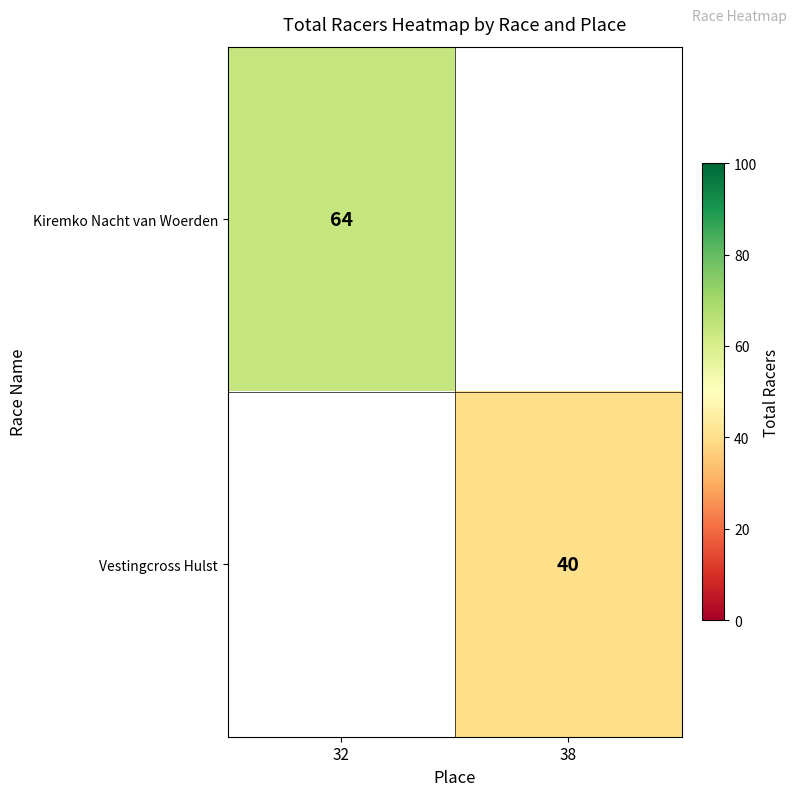

True or false: Kiremko Nacht van Woerden has a value of 15 at 32.

False